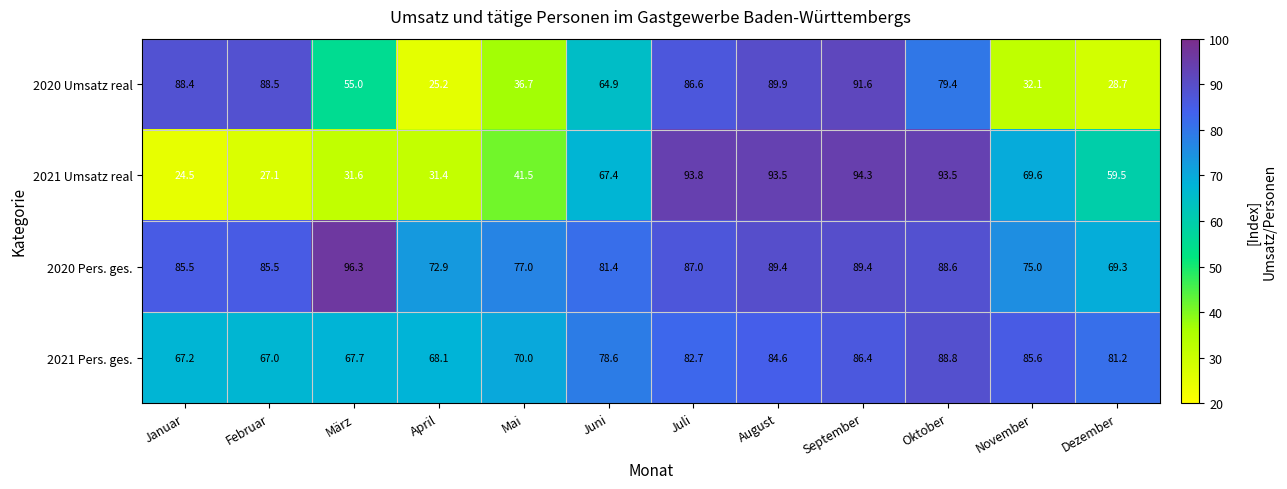

Which category has the lowest value in the 2020 Pers. ges. series?

Dezember